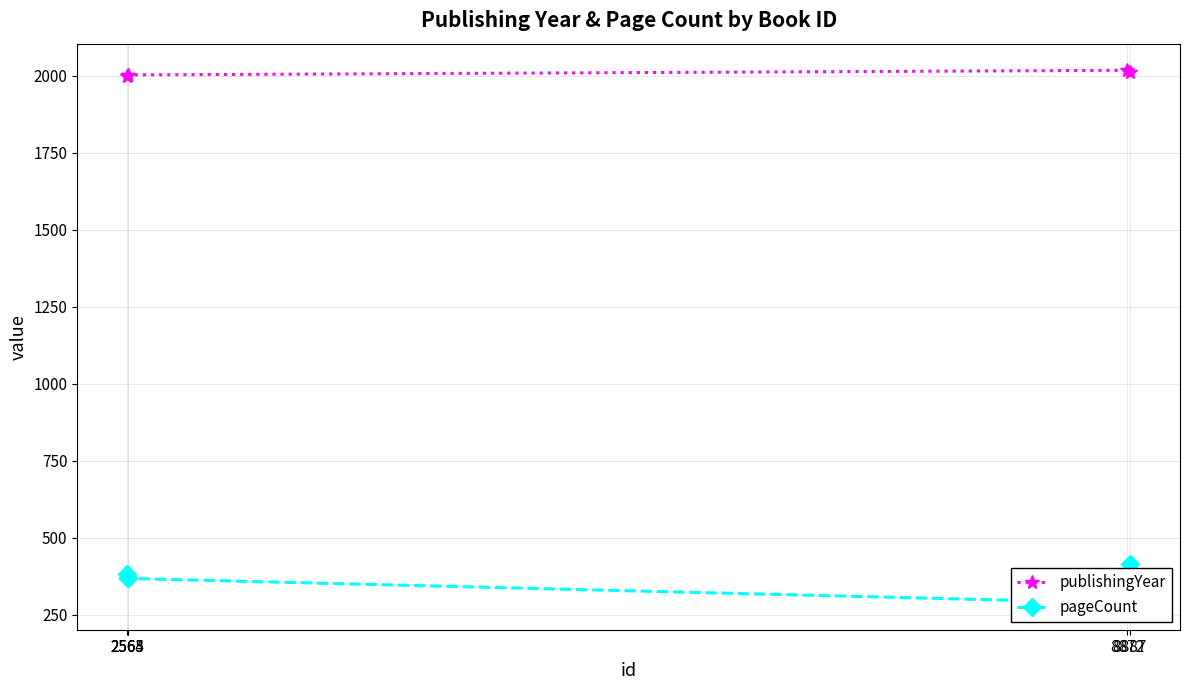

True or false: publishingYear has a value of 3504 at 2563.

False